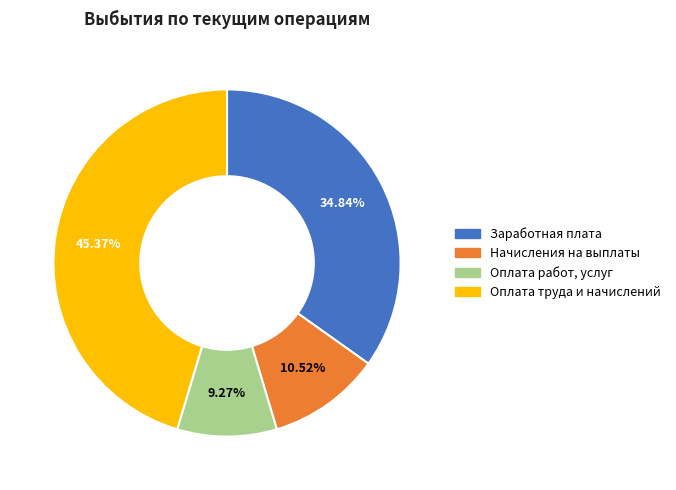

Does any single category account for the majority?

No